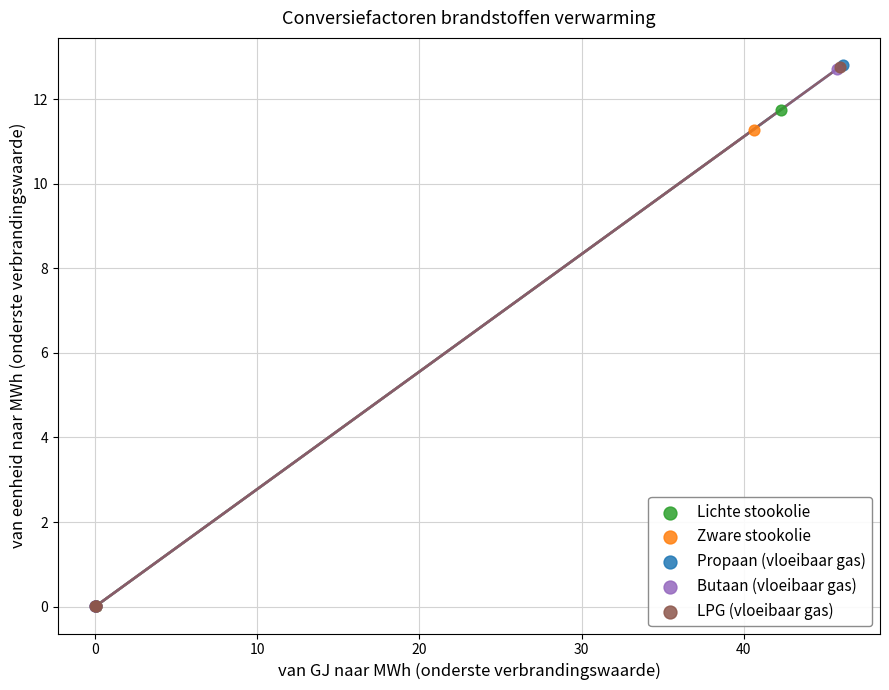

What are all the series names shown in the legend?

Lichte stookolie, Zware stookolie, Propaan (vloeibaar gas), Butaan (vloeibaar gas), LPG (vloeibaar gas)